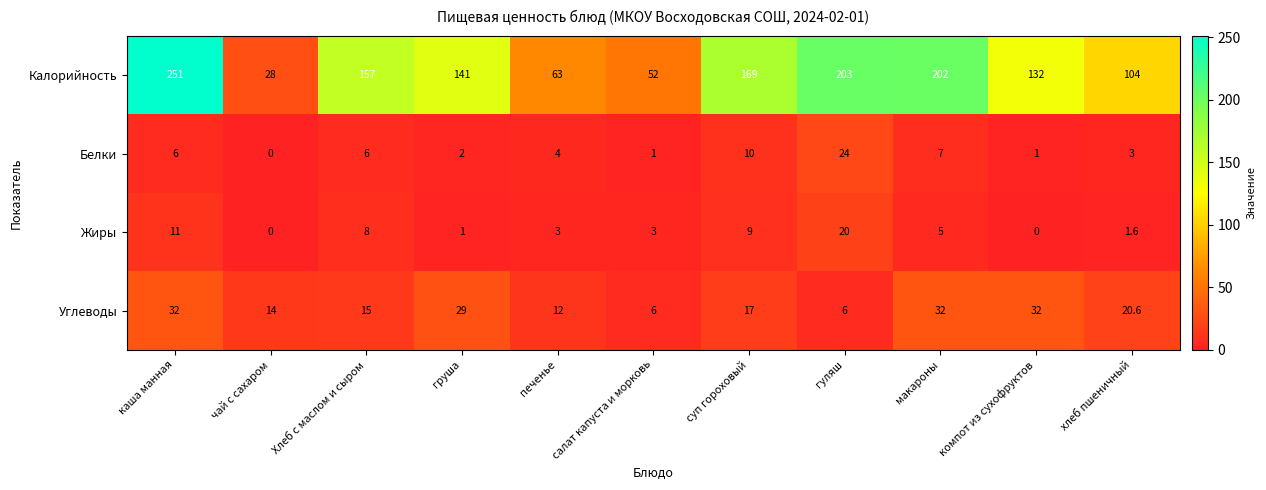

Which series has the largest total across all categories?

Калорийность